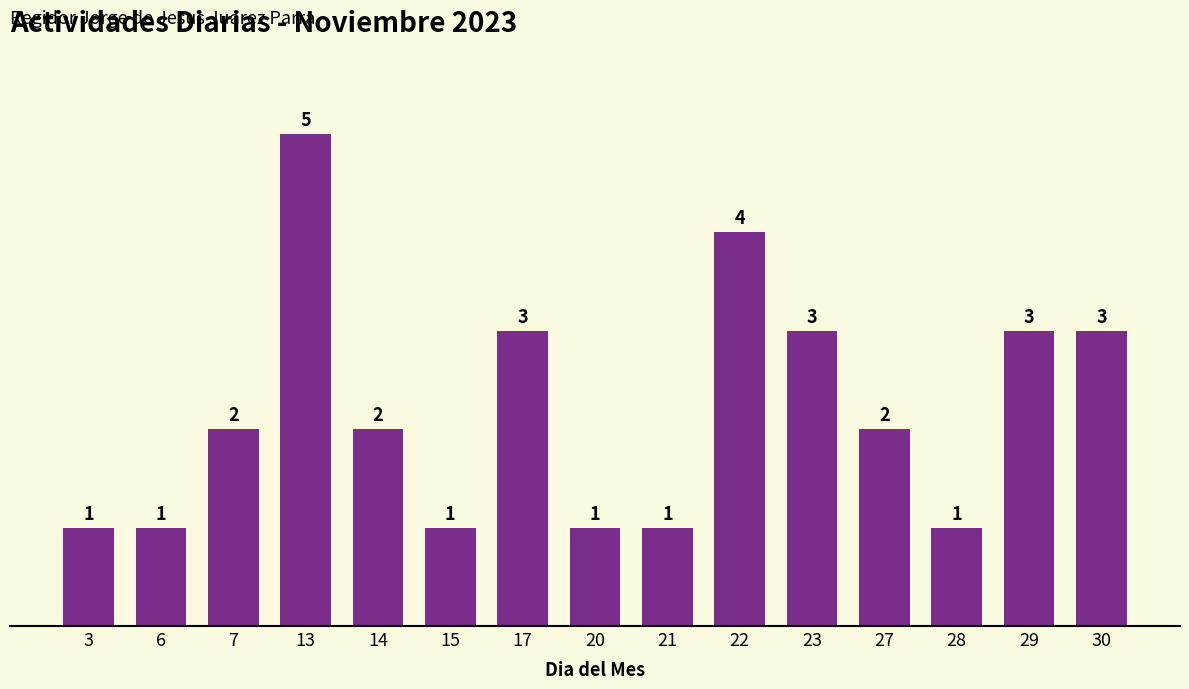

What is the sum of all values?

33